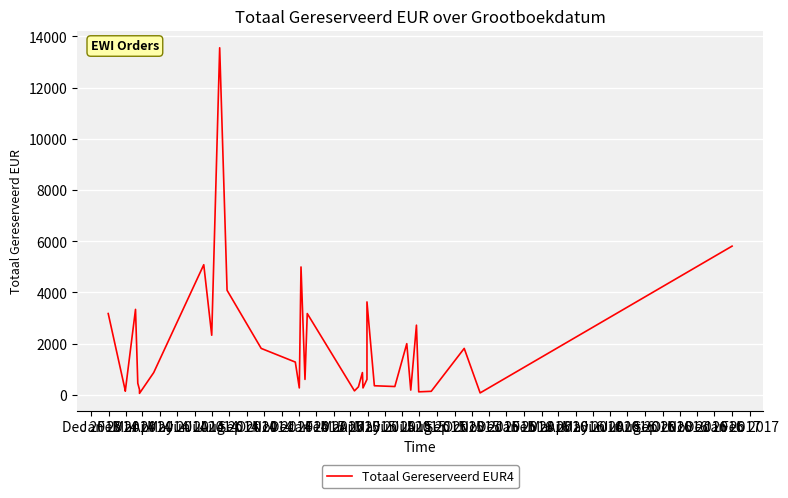

How many points are lower than both their immediate neighbors (excluding endpoints)?

11